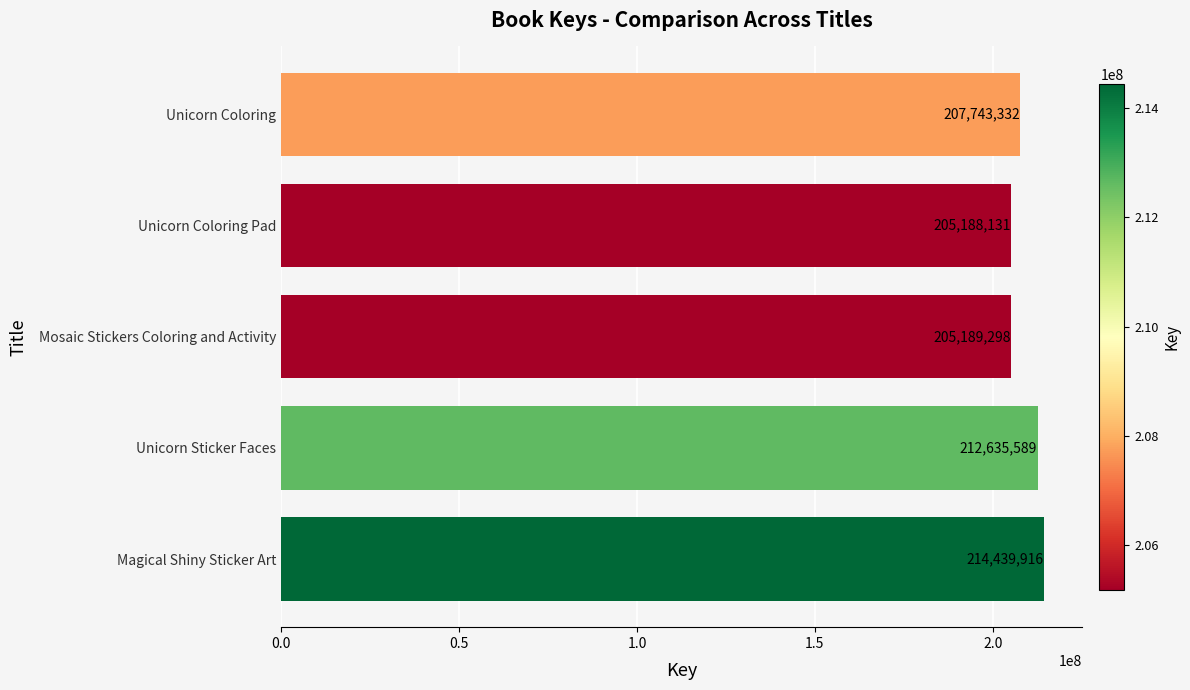

Approximately how many times larger is the value at Mosaic Stickers Coloring and Activity compared to Magical Shiny Sticker Art?

1.0